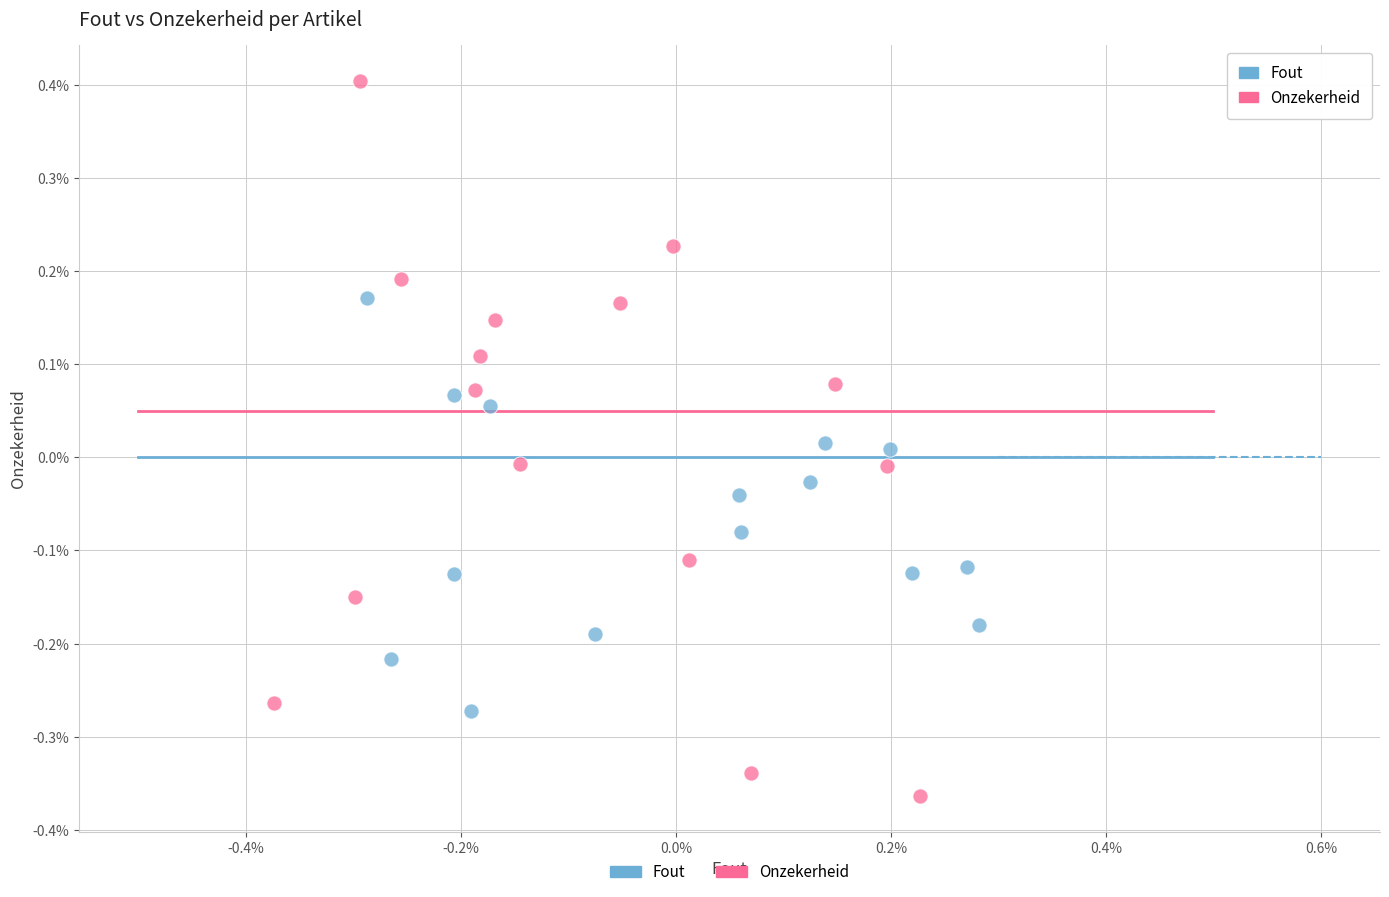

Which series has the largest Y range (max minus min)?

Onzekerheid